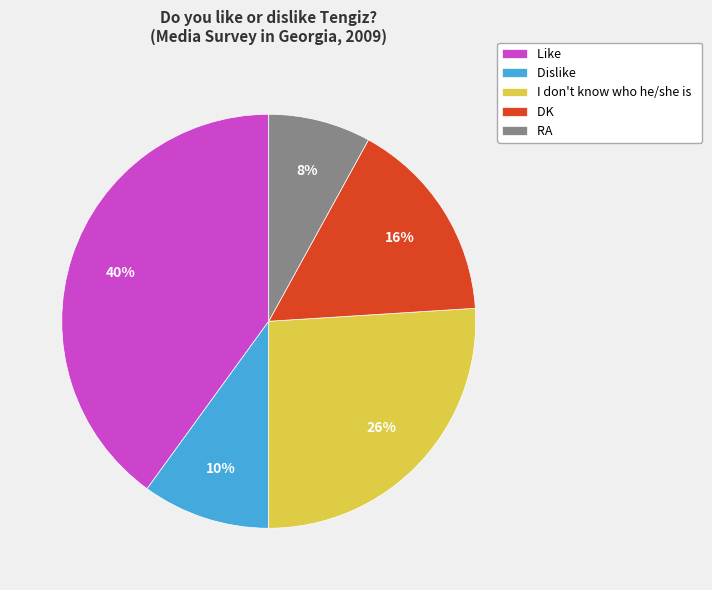

To the nearest percent, what is the combined percentage of RA and Like?

48%